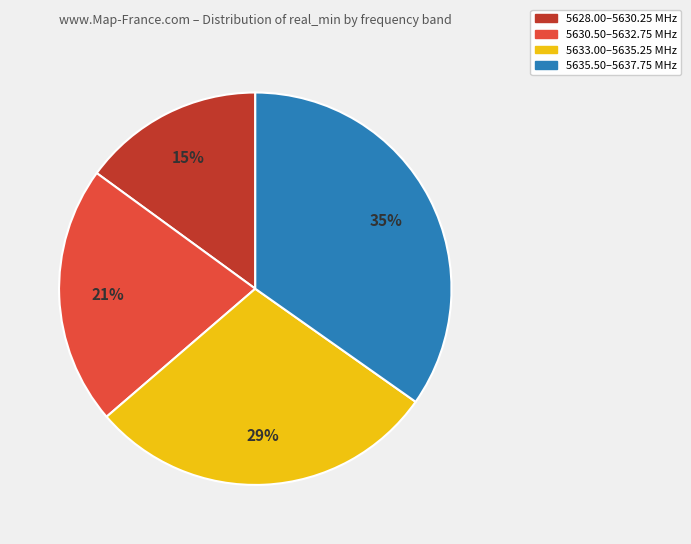

Combined, do 5628.00–5630.25 MHz and 5633.00–5635.25 MHz account for over 50%?

No